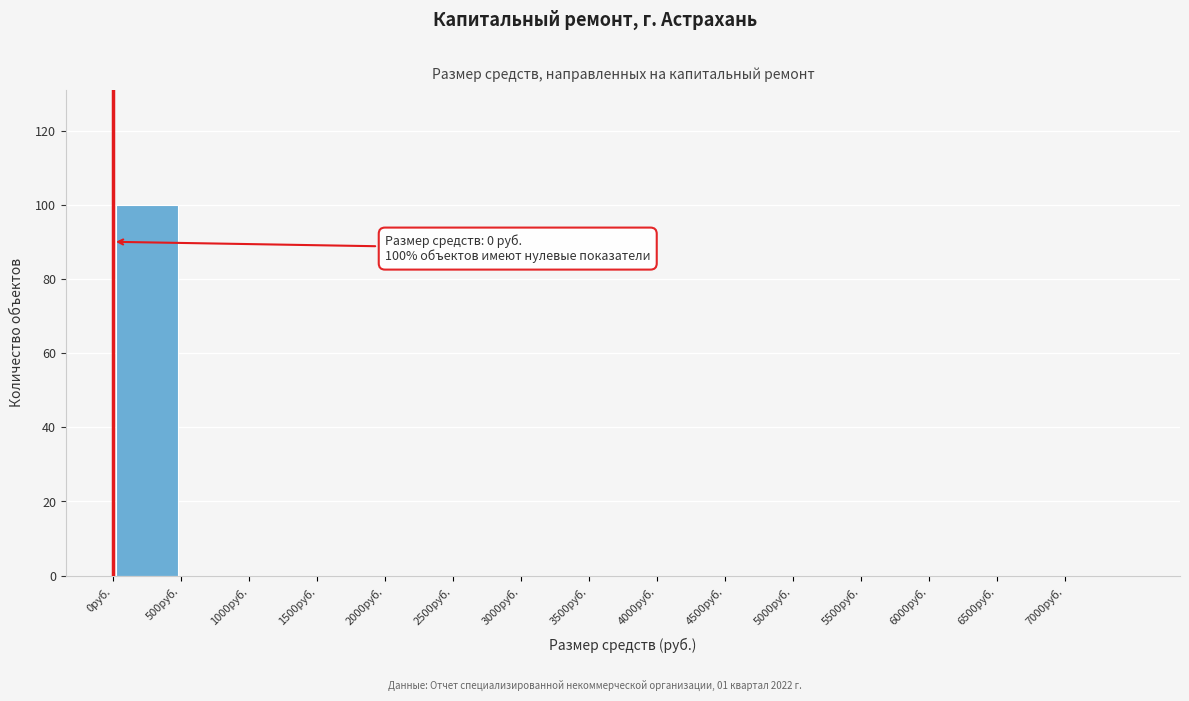

Over which range of the x-axis is the bar tallest?

0 to 500